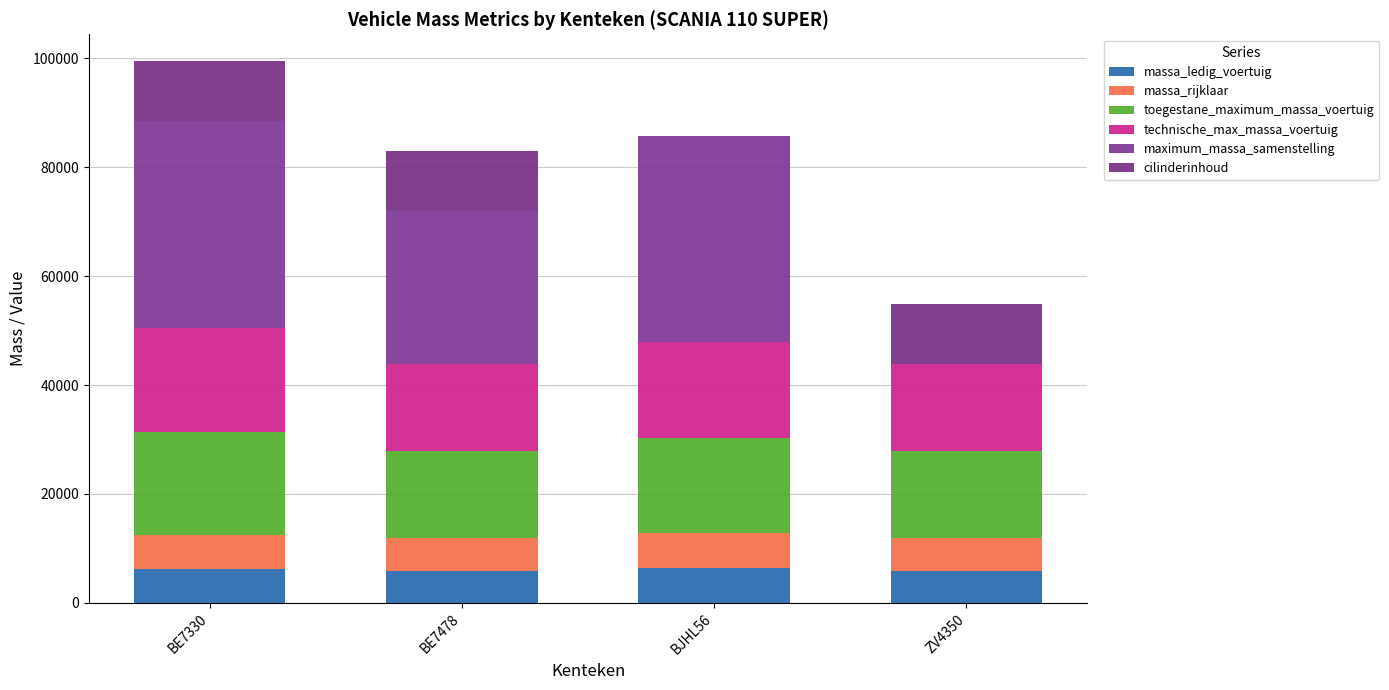

What is the value of the massa_ledig_voertuig bar at the 3rd from the left?

6360